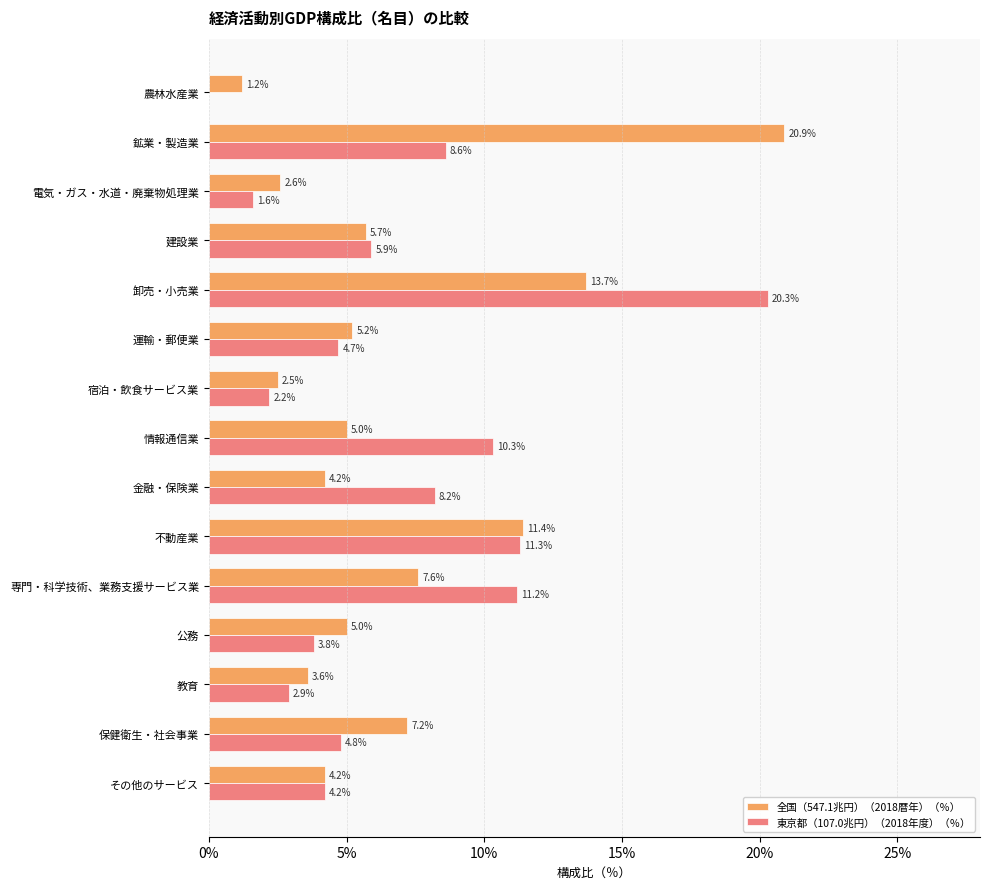

The value of 全国（547.1兆円）（2018暦年）（％） at 宿泊・飲食サービス業 is 2.5. True or false?

True